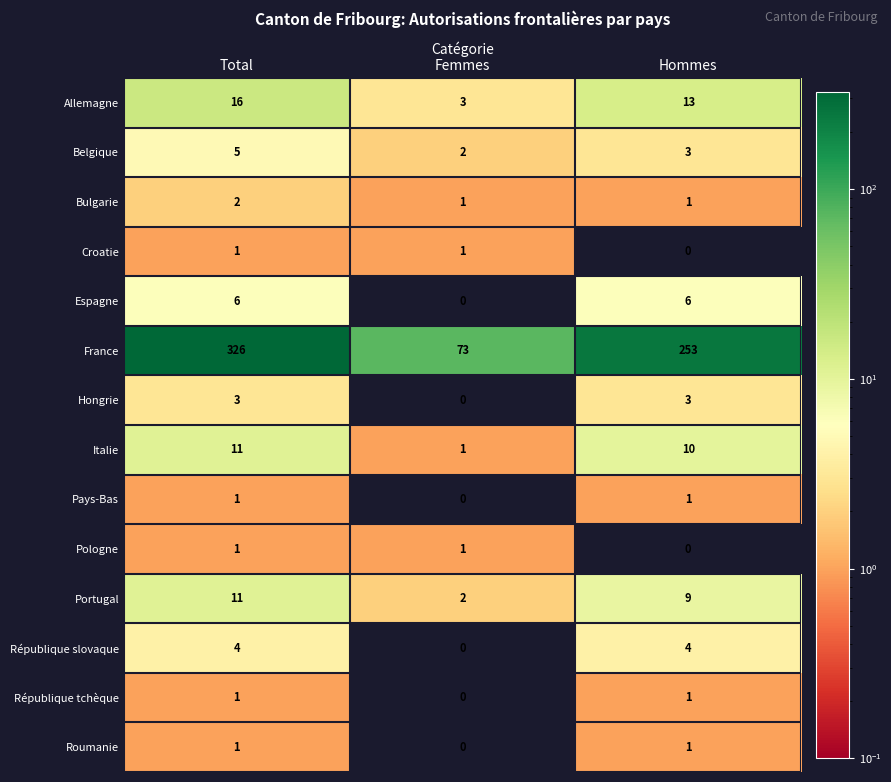

Which series has the widest spread of values?

France